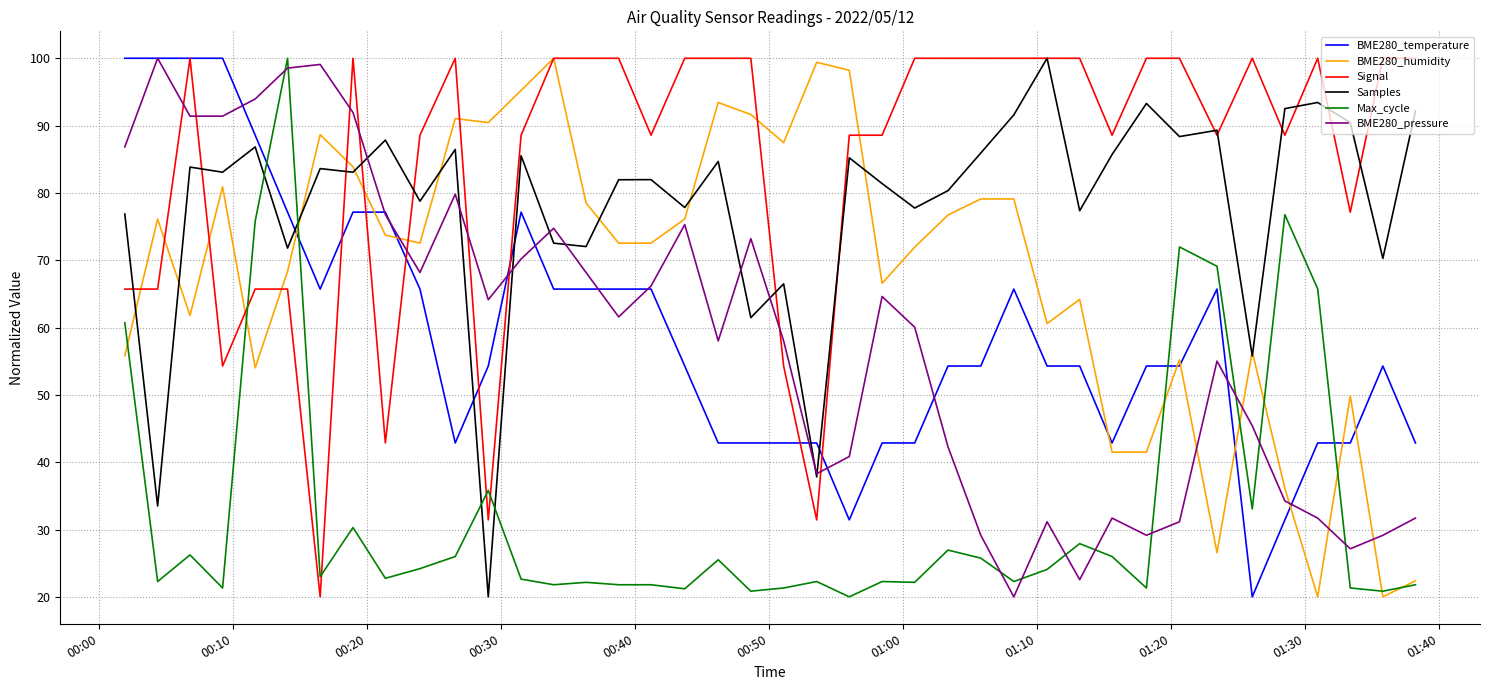

What is the minimum value shown in the chart?

20.0